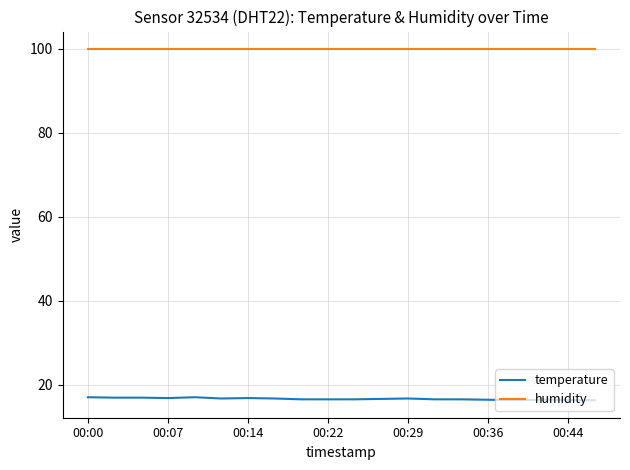

How many categories are shown in the chart?

20